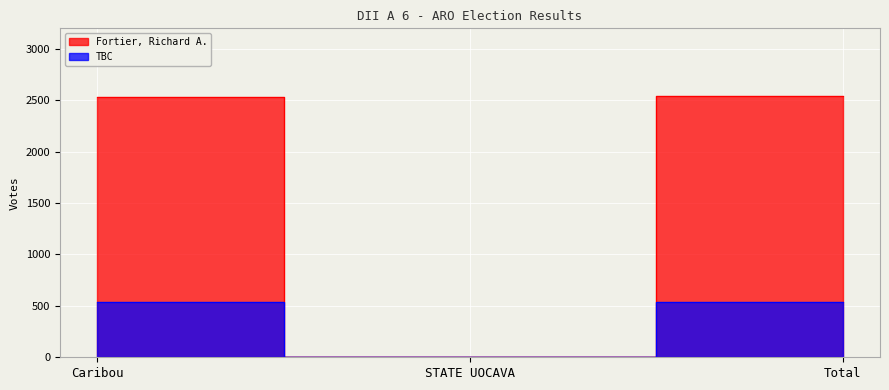

True or false: Fortier, Richard A. has a value of 1037 at Total.

False